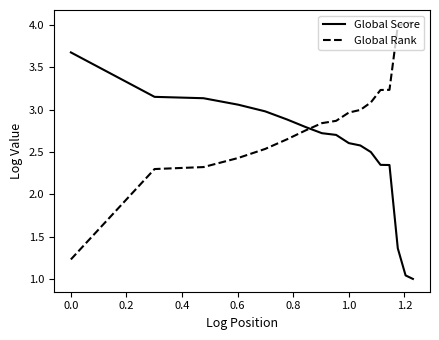

What are all the series names shown in the legend?

Global Score, Global Rank